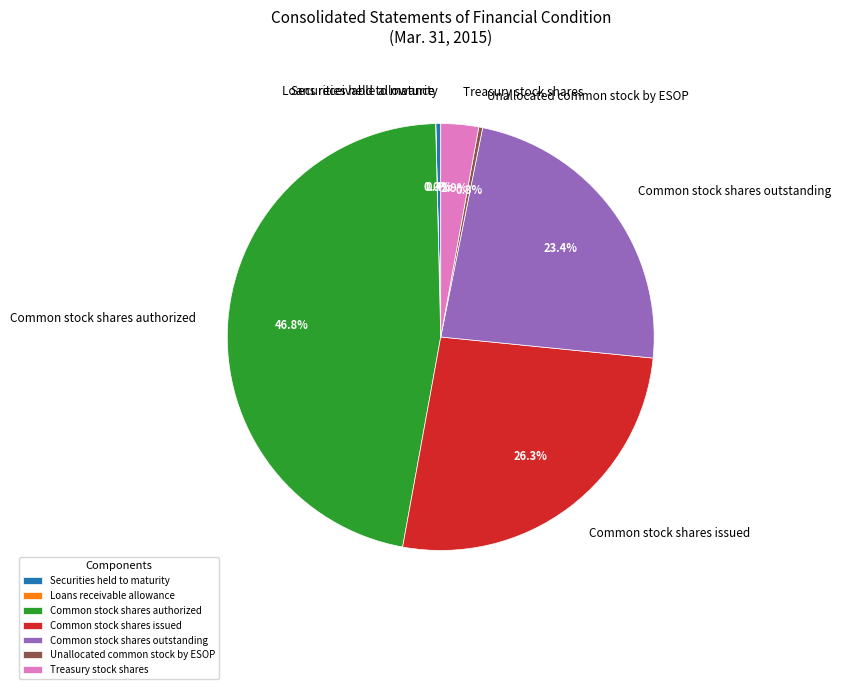

What is the ratio of the value at Treasury stock shares to the value at Securities held to maturity?

7.8